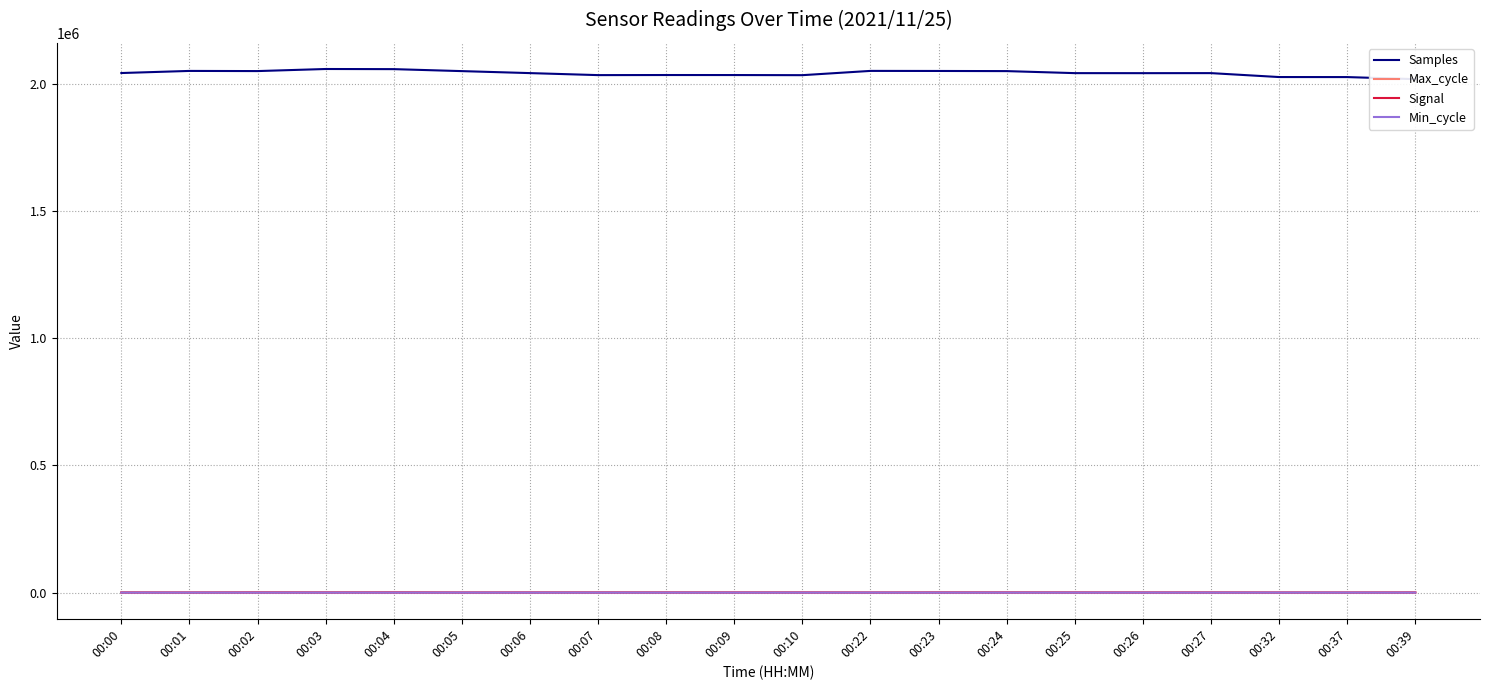

What is the difference between the maximum and minimum values in the Samples series?

39932